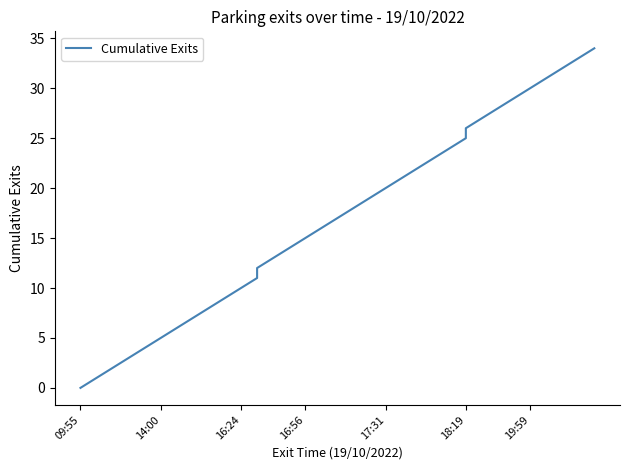

How many lines are shown in the chart?

1